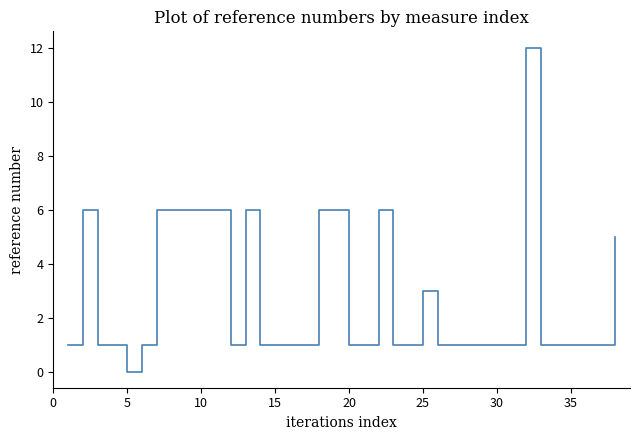

What is the greatest value displayed?

12